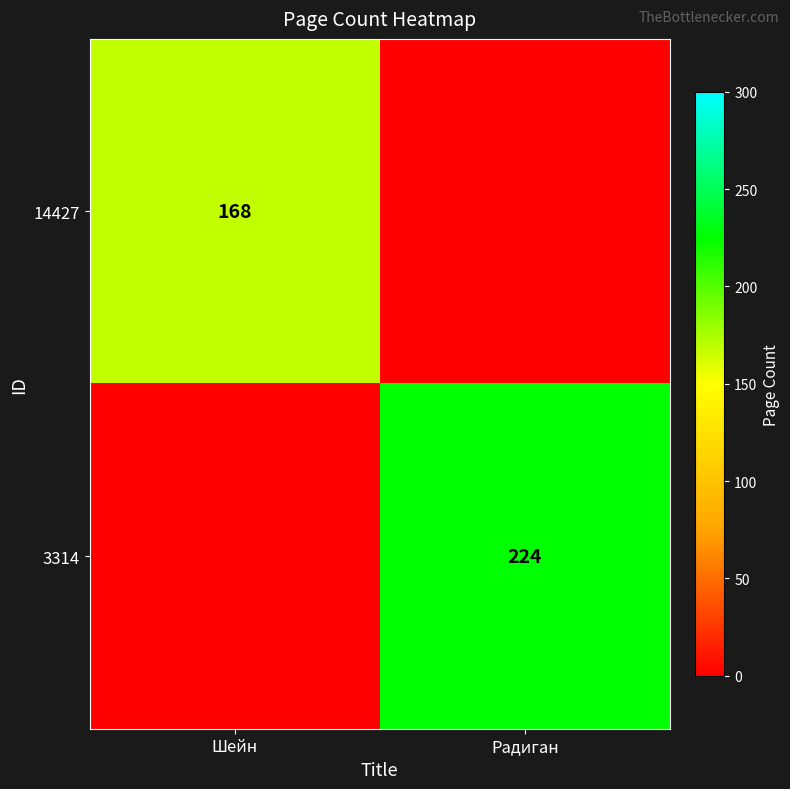

The value of 3314 at Радиган is 379. True or false?

False